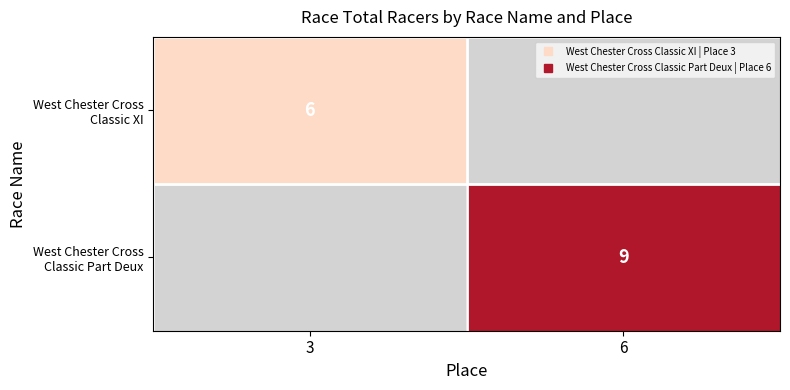

Which series has the widest spread of values?

West Chester Cross Classic Part Deux